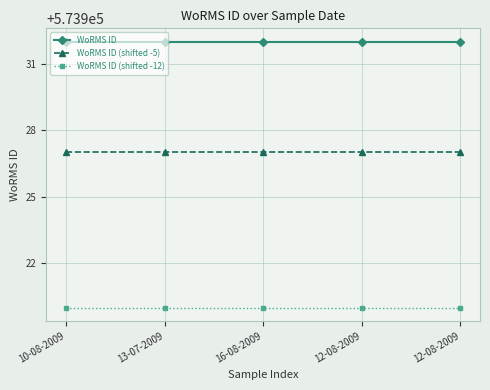

Reading right to left, transcribe all the data shown in this chart.

WoRMS ID: 12-08-2009=573932	12-08-2009=573932	16-08-2009=573932	13-07-2009=573932	10-08-2009=573932
WoRMS ID (shifted -5): 12-08-2009=573927	12-08-2009=573927	16-08-2009=573927	13-07-2009=573927	10-08-2009=573927
WoRMS ID (shifted -12): 12-08-2009=573920	12-08-2009=573920	16-08-2009=573920	13-07-2009=573920	10-08-2009=573920